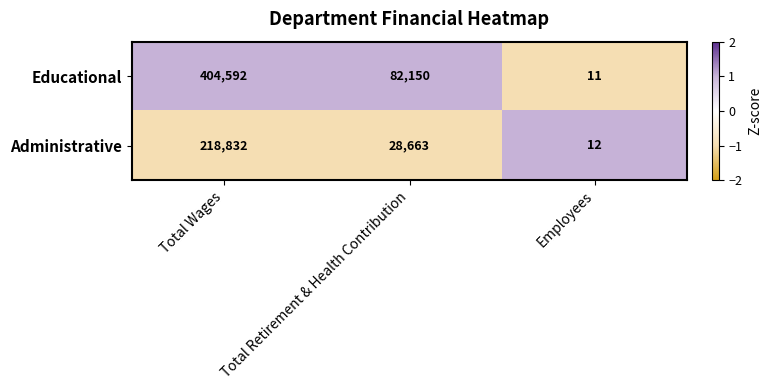

Which series changed the most between Total Wages and Employees?

Educational